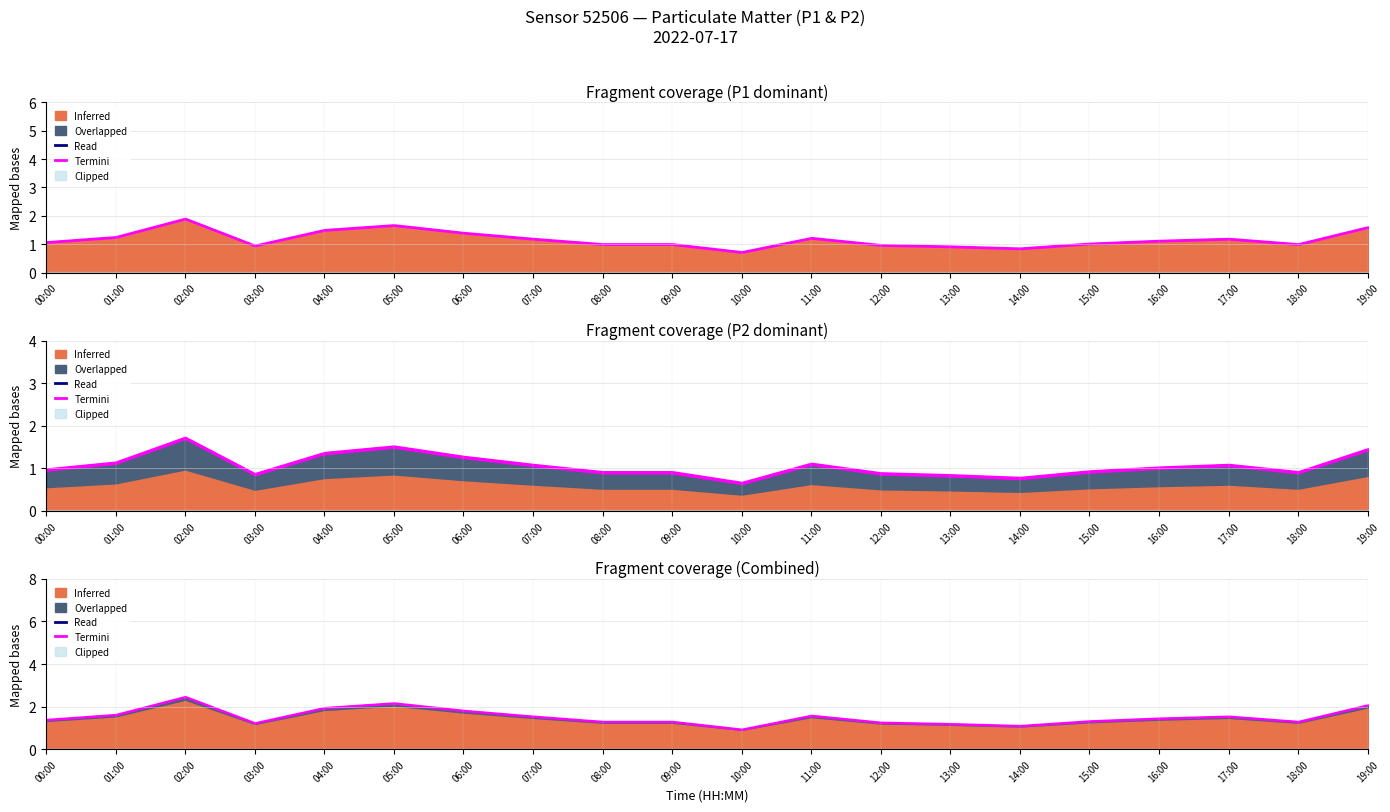

How many data points in P2 are above 1?

11